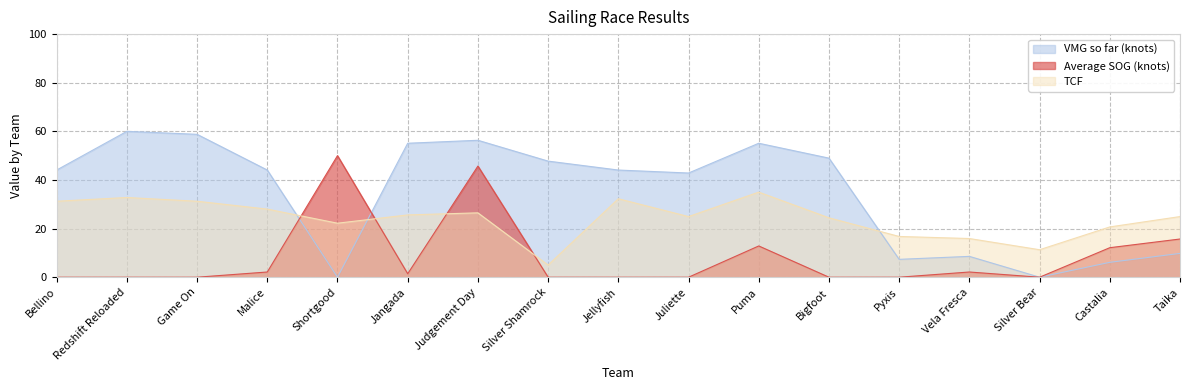

Which series changed the most between Puma and Castalia?

VMG so far (knots)